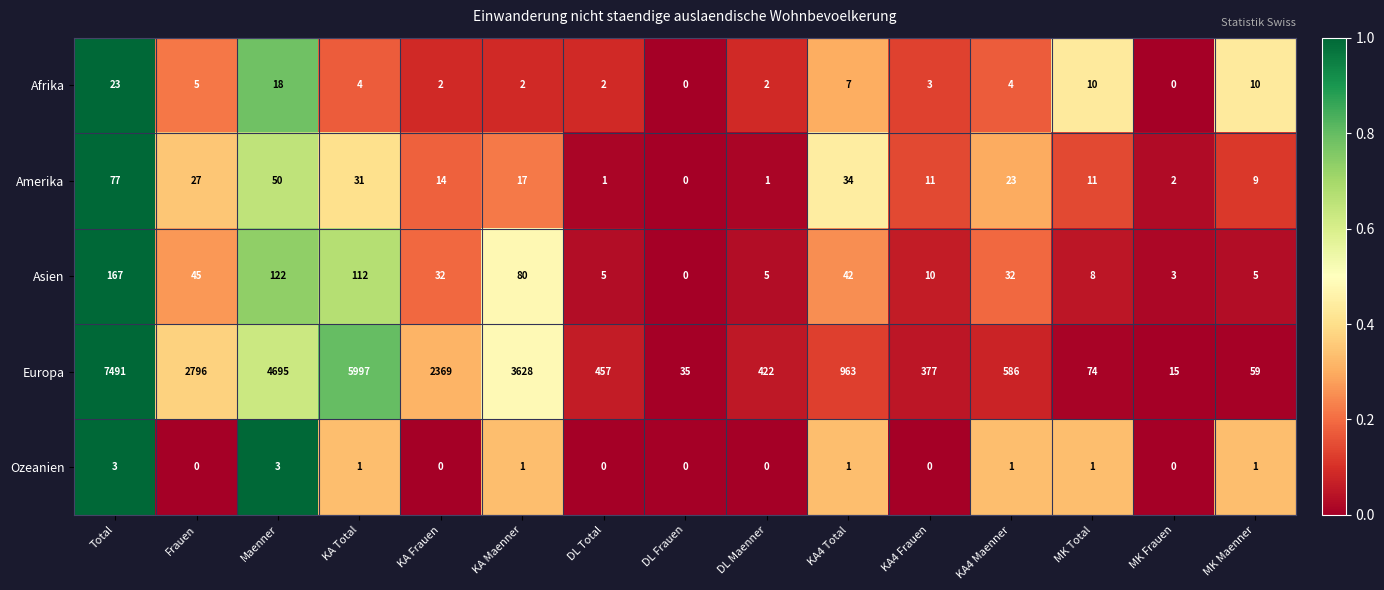

What is the highest value of the Europa series?

7491